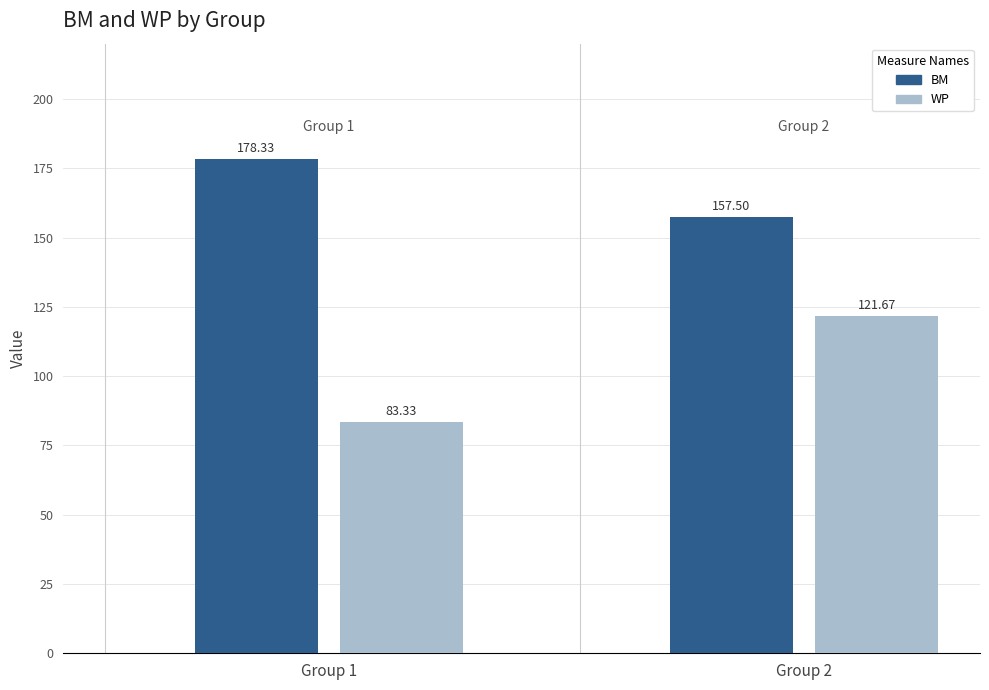

The value of Group 2 BM at 2 is 212. True or false?

False